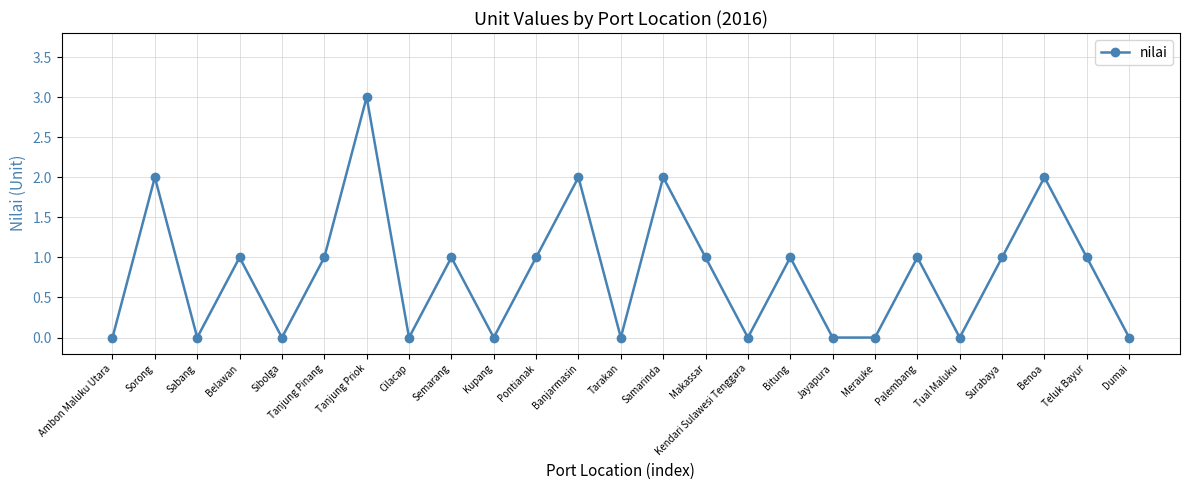

How many lines are shown in the chart?

1